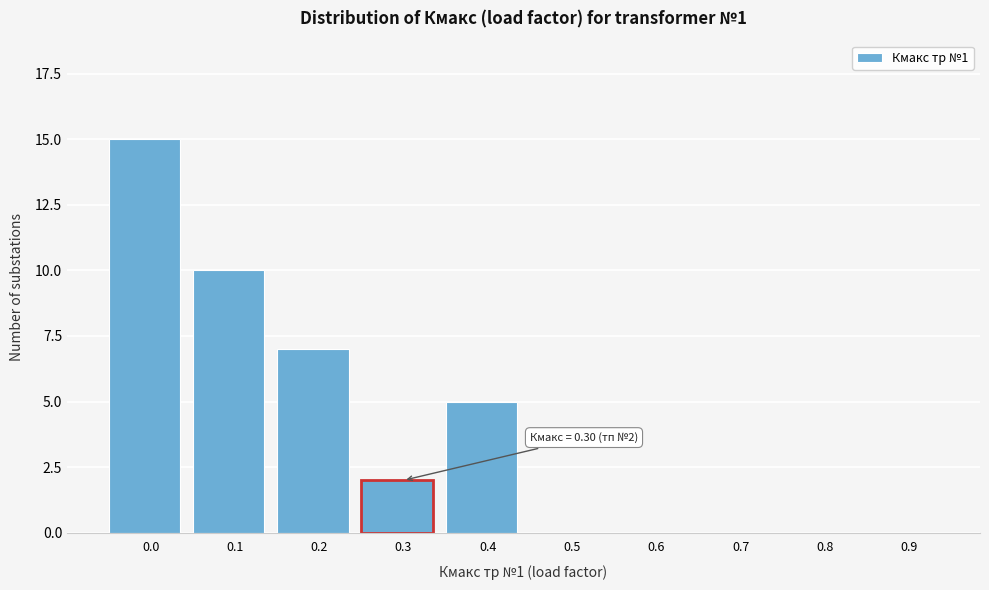

Reading left to right, list all the values displayed in this chart.

0.0=15	0.1=10	0.2=7	0.3=2	0.4=5	0.5=0	0.6=0	0.7=0	0.8=0	0.9=0